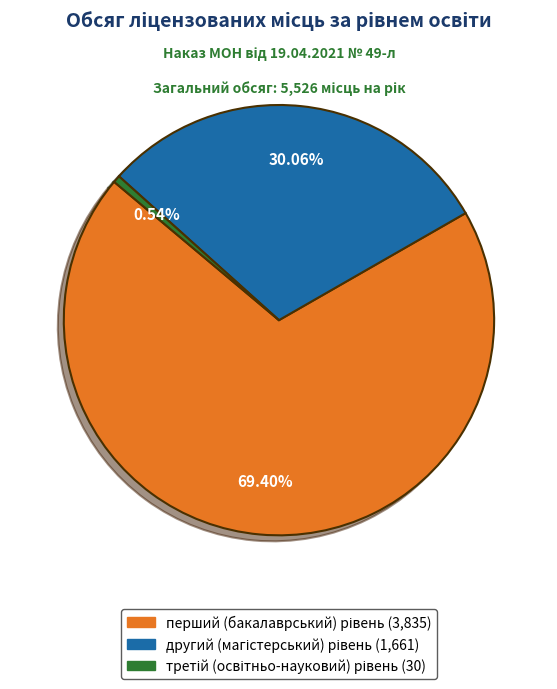

Is there any slice that represents more than half of the pie?

Yes